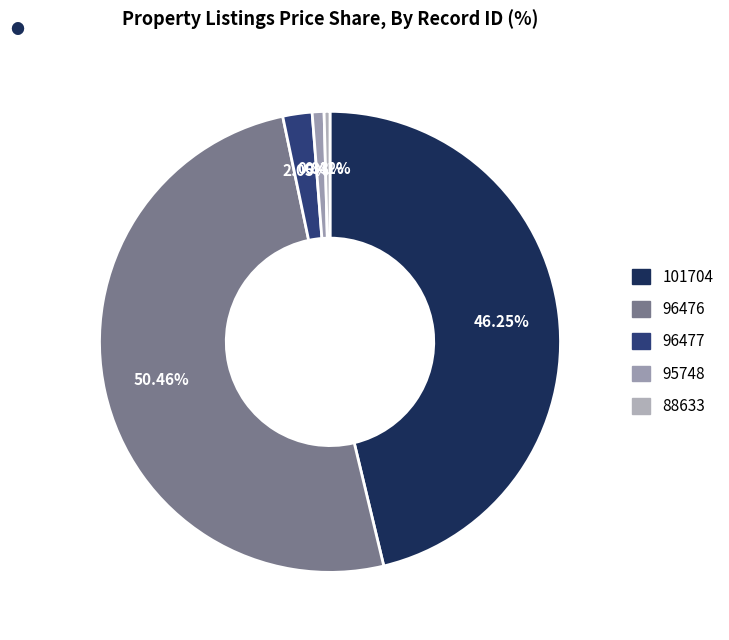

Is it true that 96477 is 2% of the pie?

True